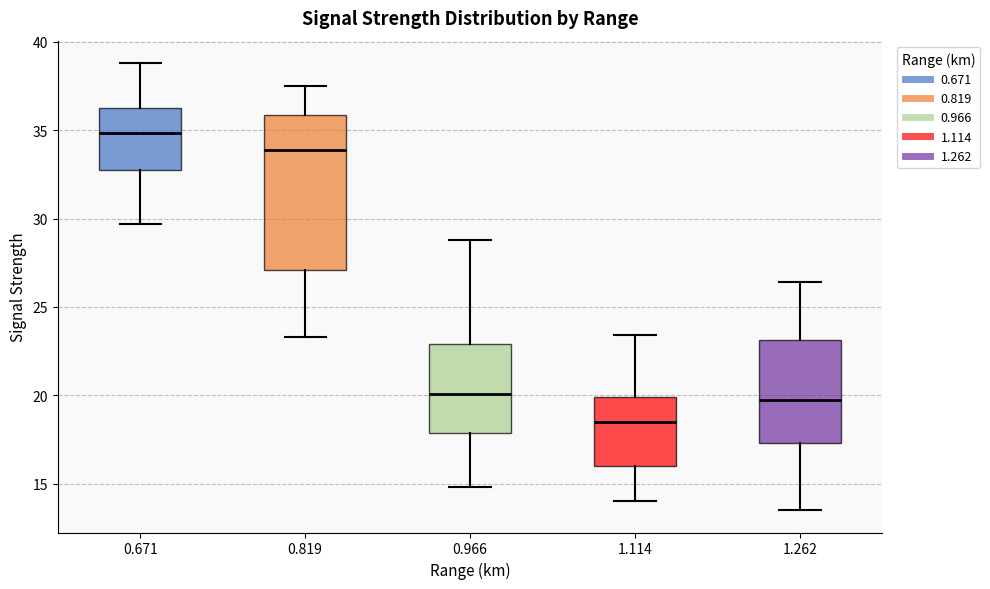

Which box's median line is the highest?

0.671